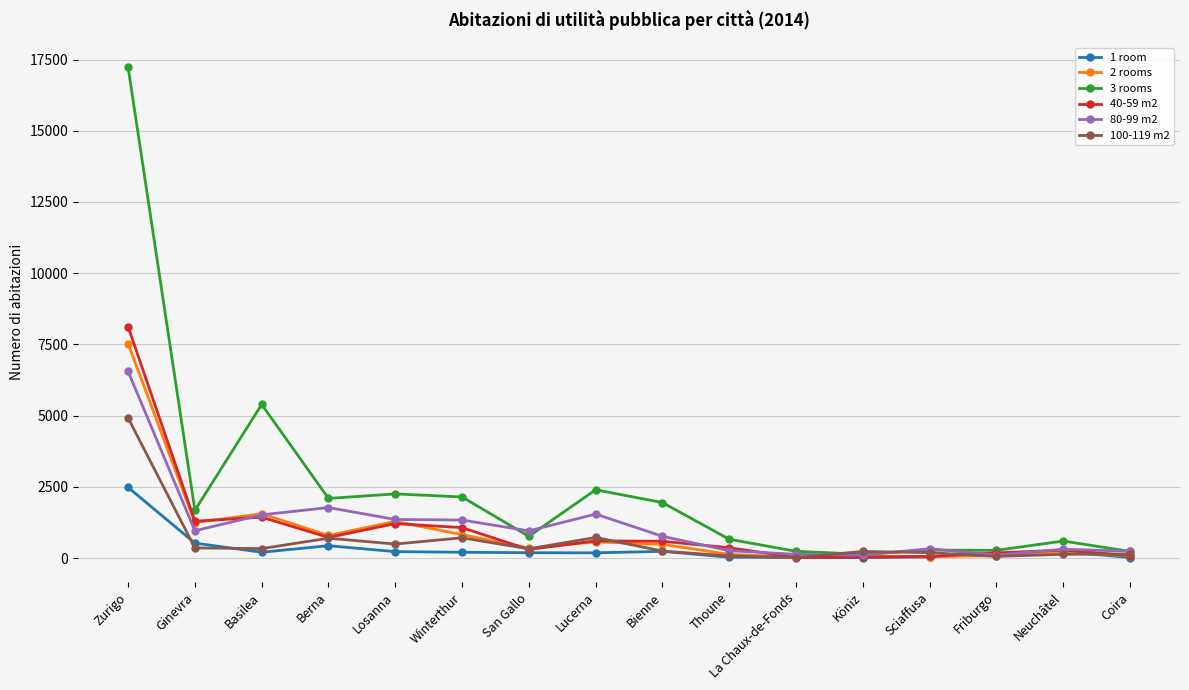

At which category is the sum across all series the highest?

Zurigo